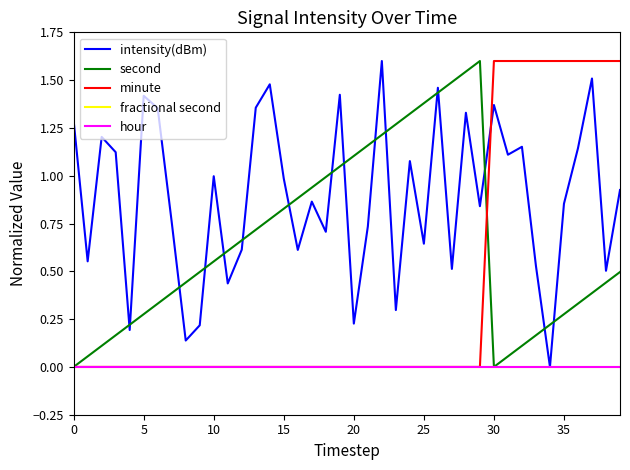

Does the chart display data point markers on the line(s)?

No